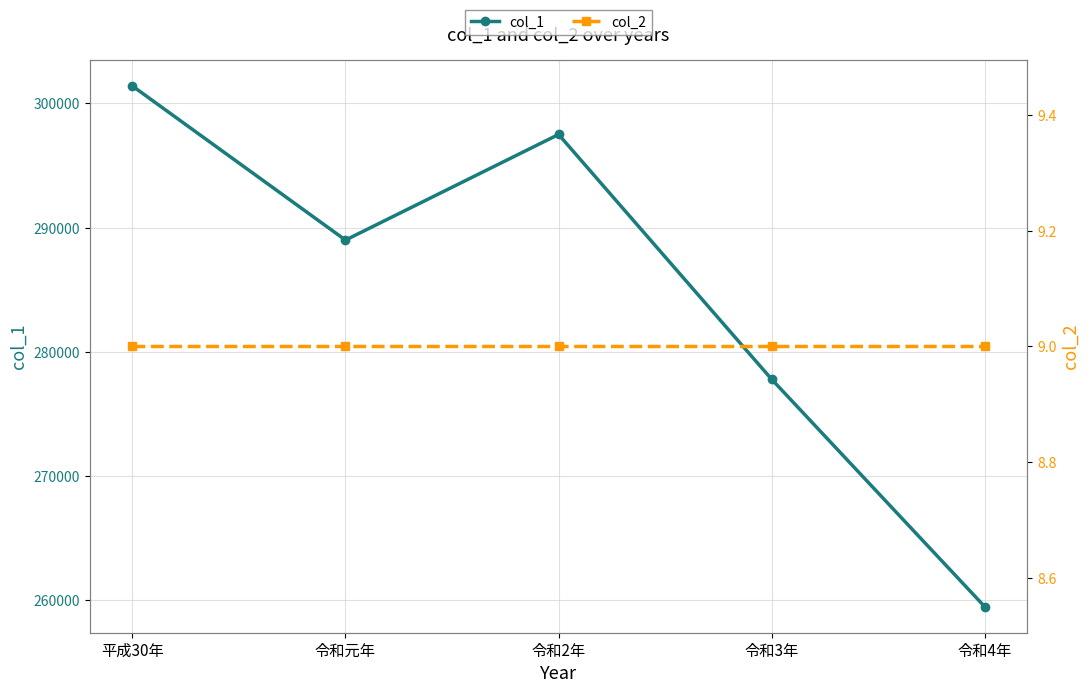

Rank the series by their maximum value, from highest to lowest.

col_1, col_2